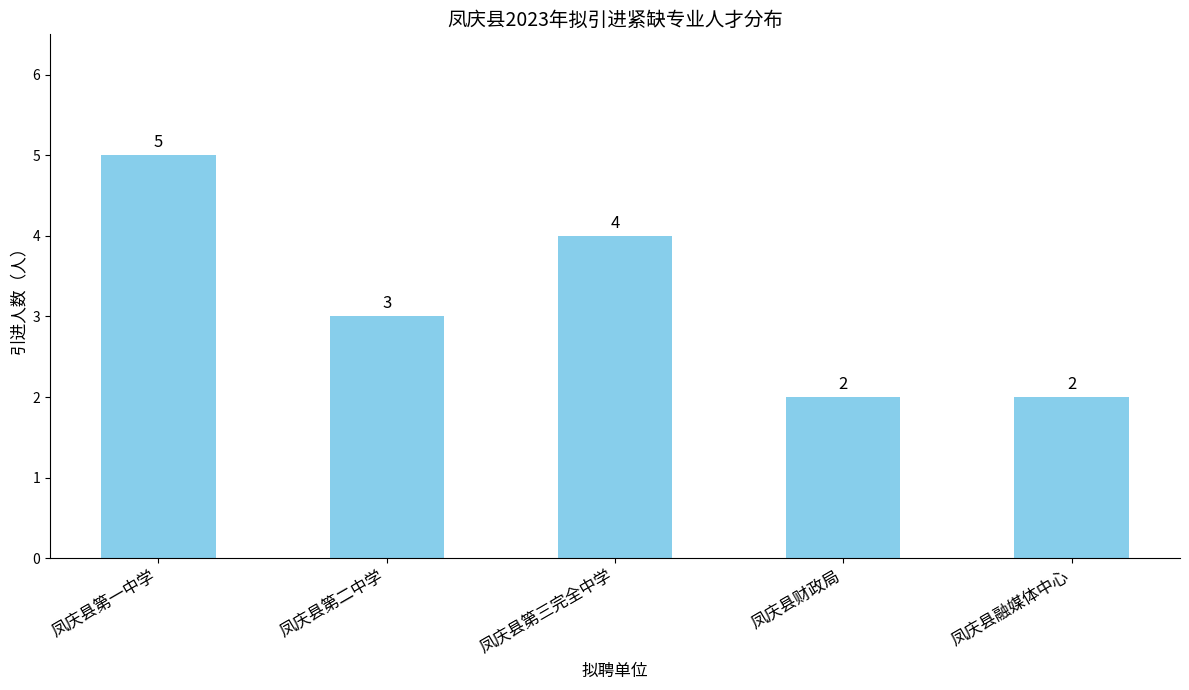

True or false: the data shows 5 at 凤庆县第一中学.

True